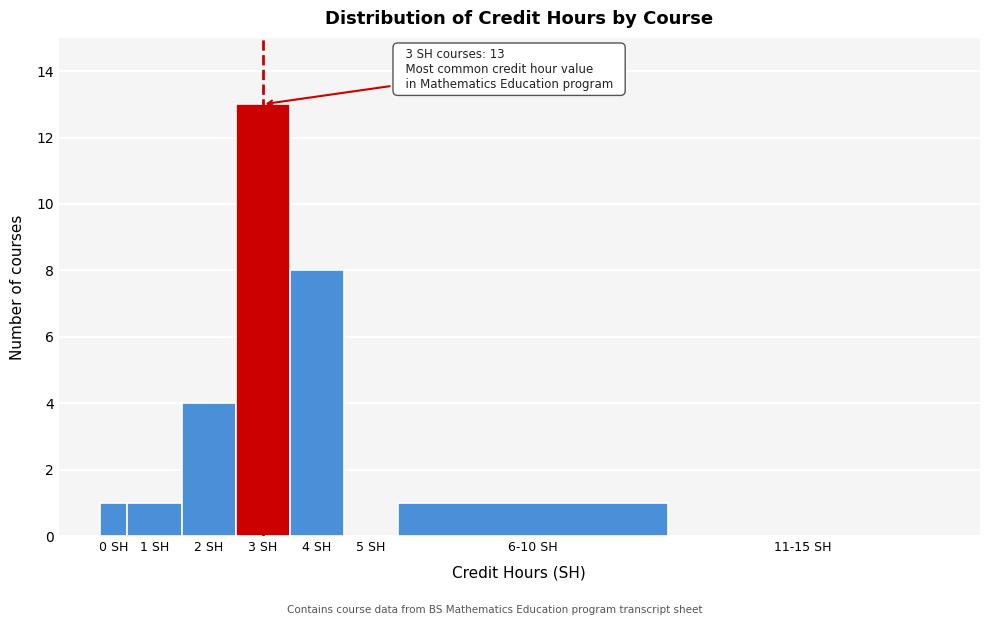

Reading right to left, extract all data points from this chart.

11-15 SH=0	6-10 SH=1	5 SH=0	4 SH=8	3 SH=13	2 SH=4	1 SH=1	0 SH=1